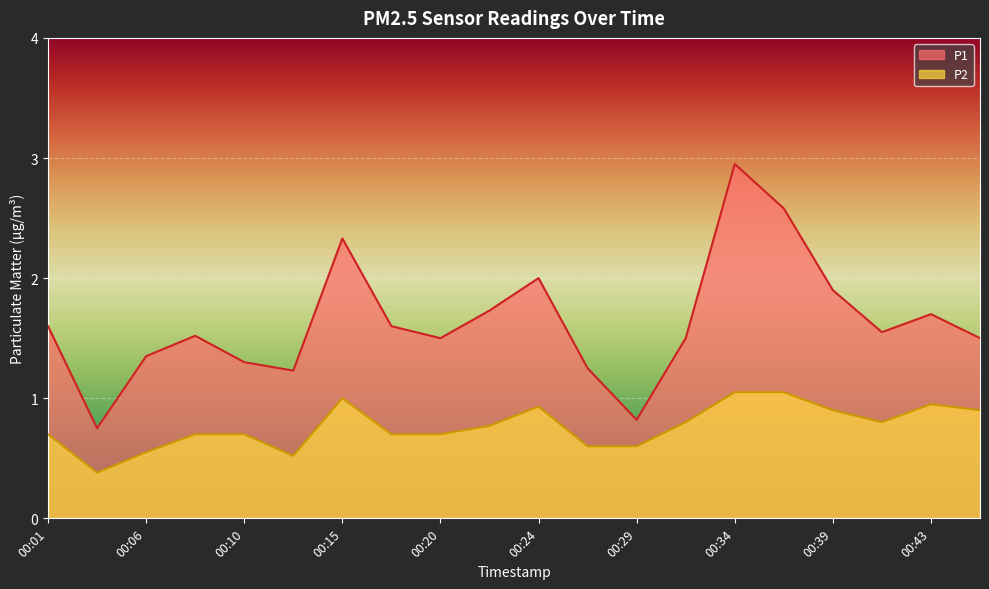

What is the lowest value of the P2 series?

0.4